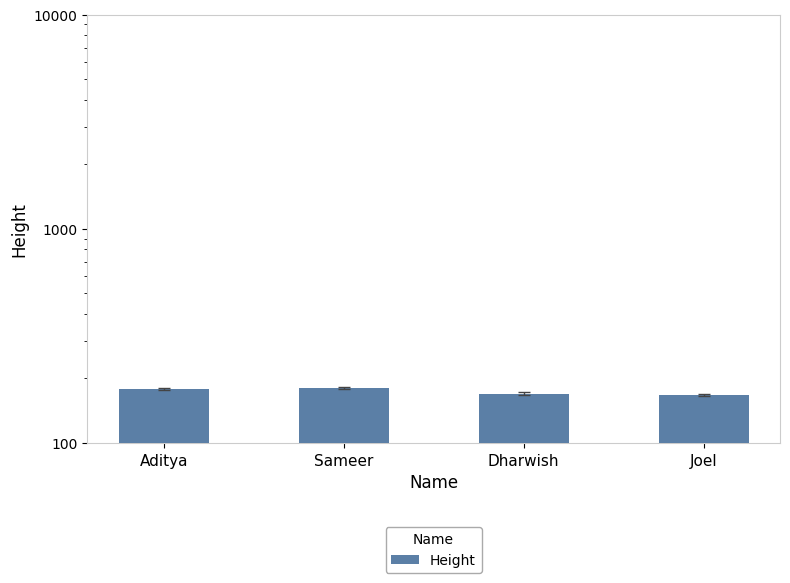

How many bars are there in total?

4